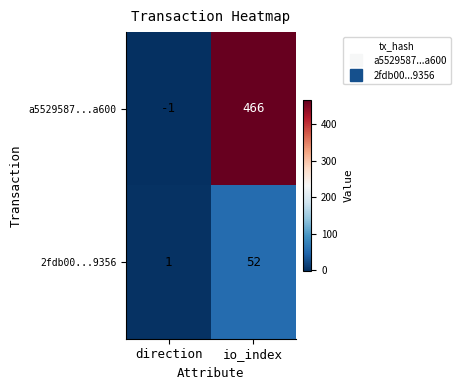

Reading left to right, transcribe all the data shown in this chart.

a5529587...a600: direction=-1	io_index=466
2fdb00...9356: direction=1	io_index=52